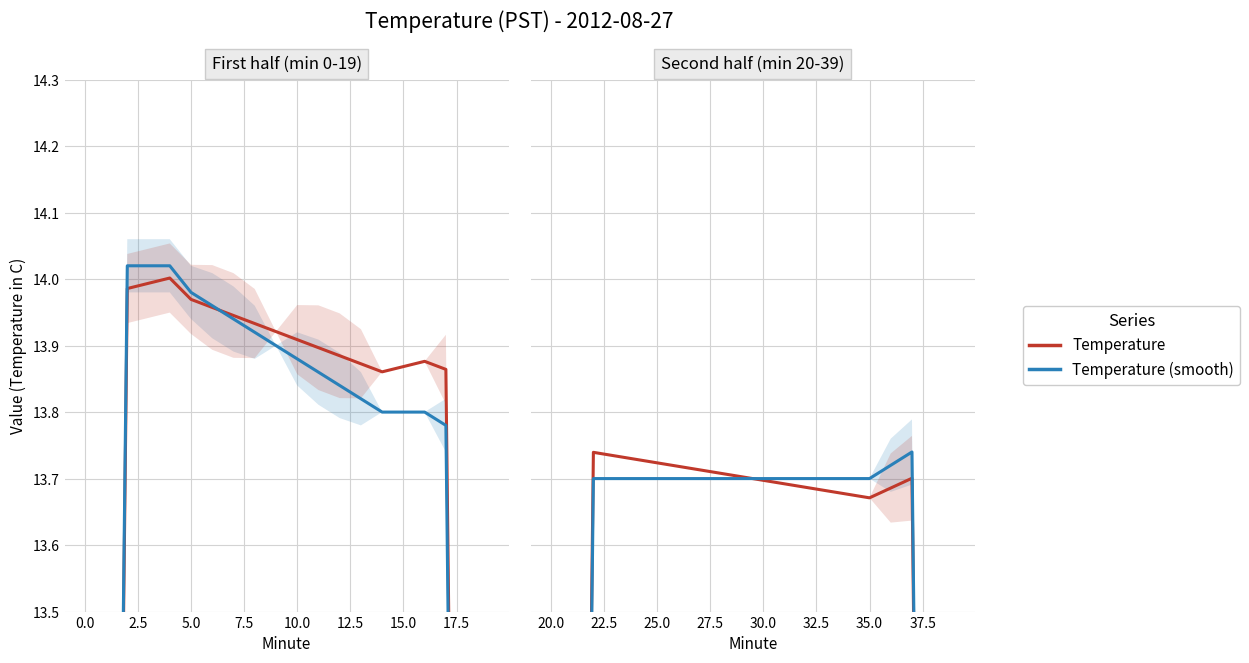

How many lines are shown in the chart?

2